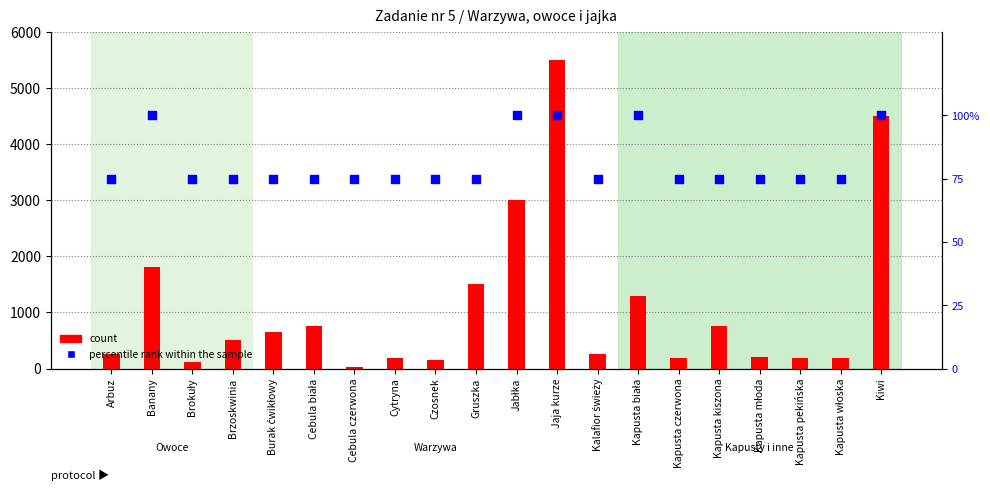

Is the value of percentile rank within the sample at Gruszka greater than the value of count at Kapusta włoska?

No